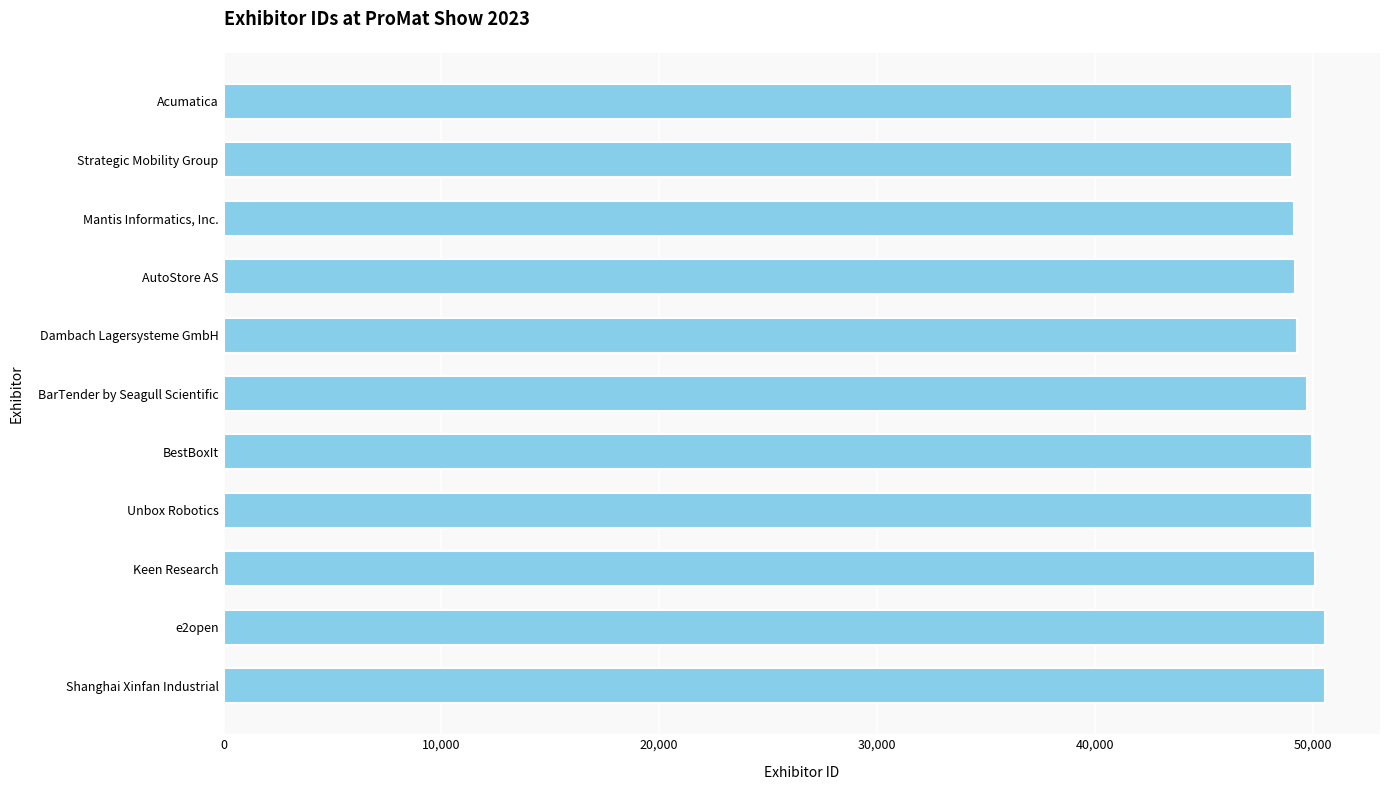

What is the average value?

49700